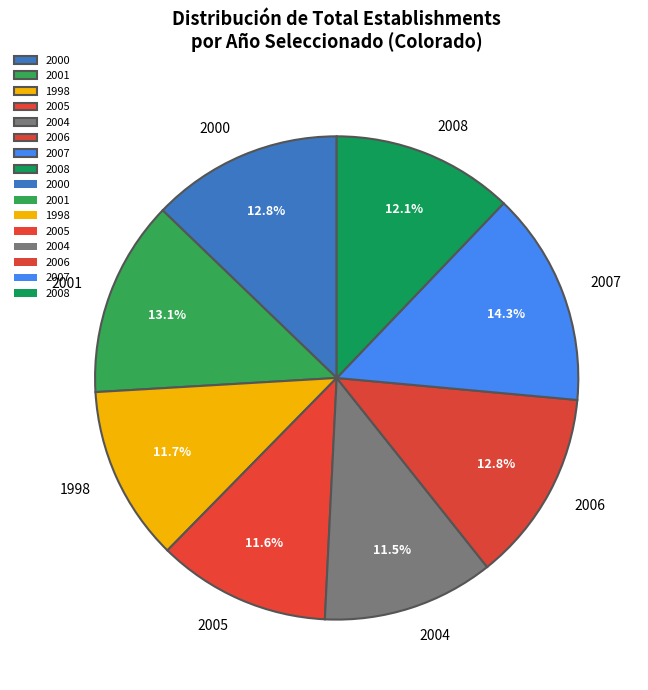

How many slices are in this pie chart?

8